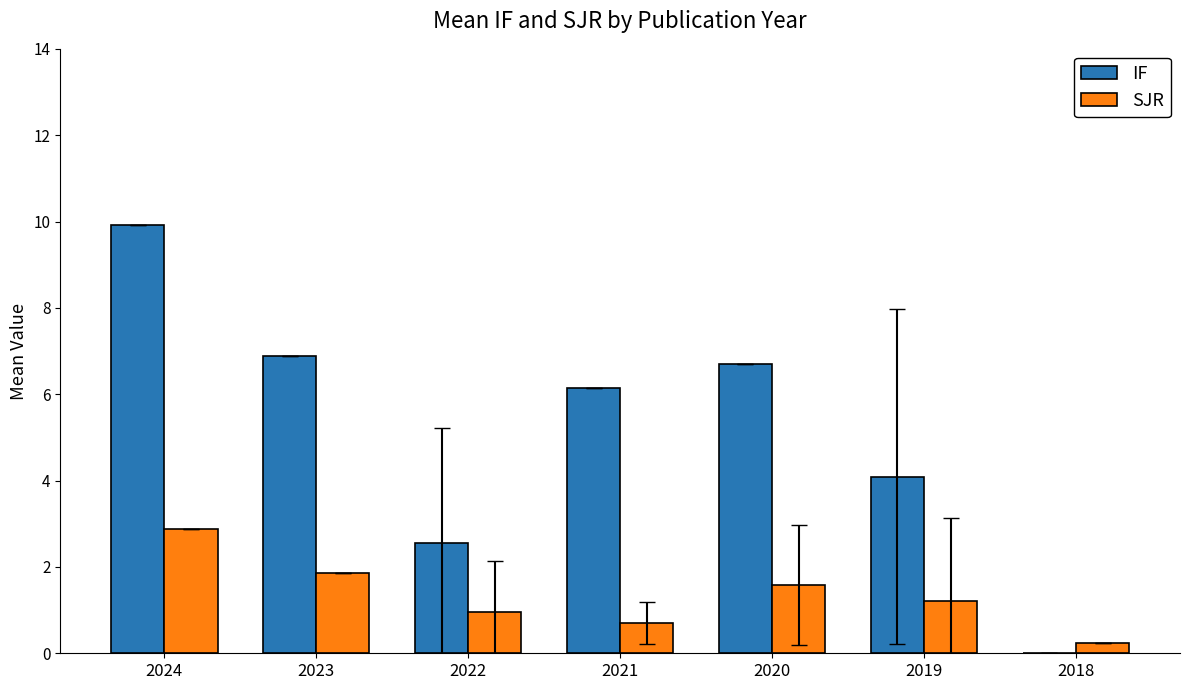

Which series changed the most between 2024 and 2021?

IF